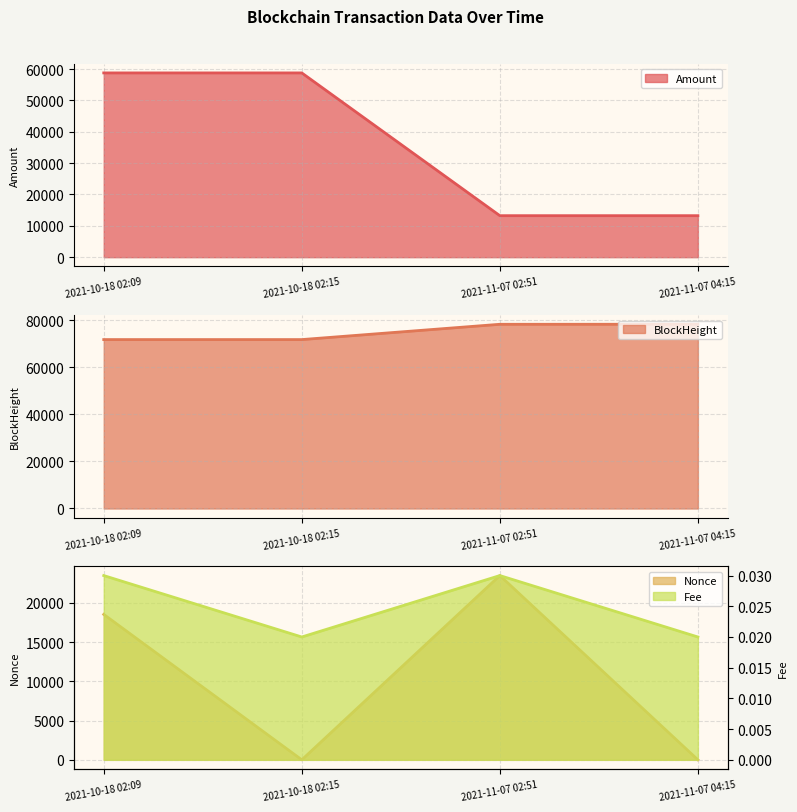

List the series in order of their peak value, highest first.

BlockHeight, Amount, Nonce, Fee